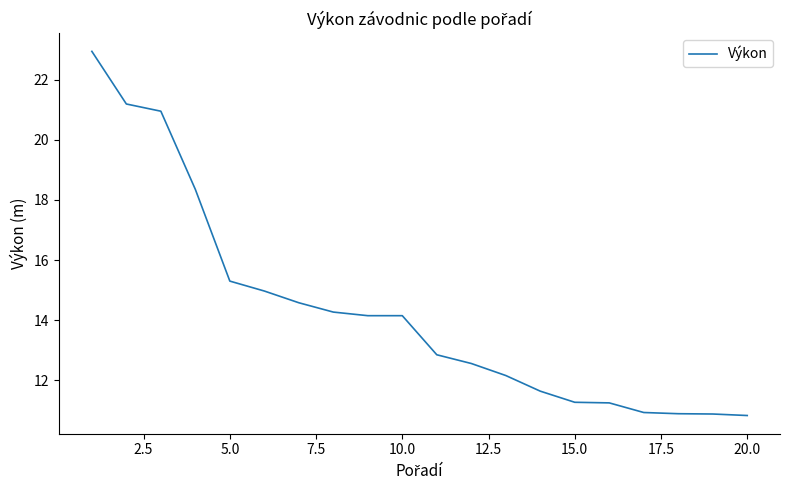

What is the minimum value shown in the chart?

10.8